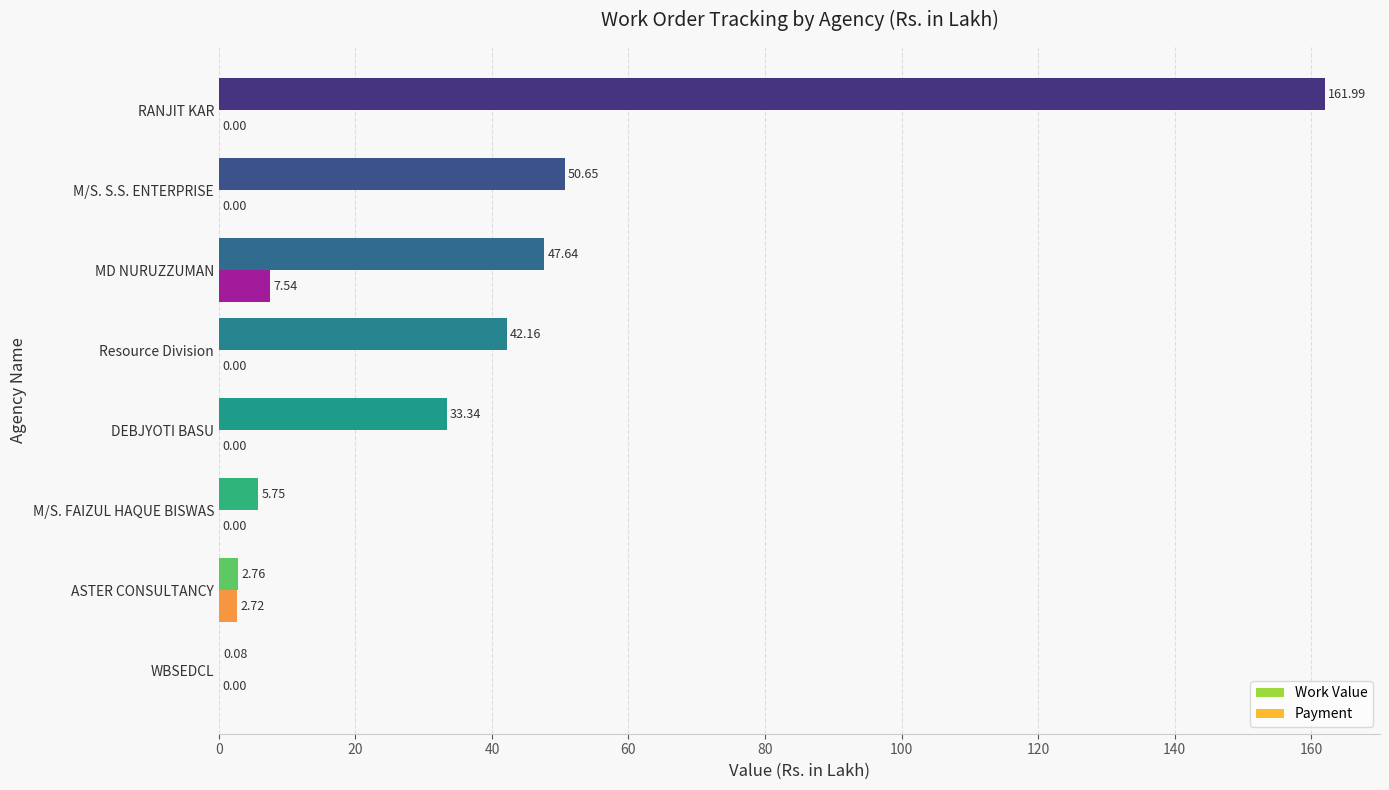

Is the value of Payment at ASTER CONSULTANCY greater than the value of Work Value at DEBJYOTI BASU?

No